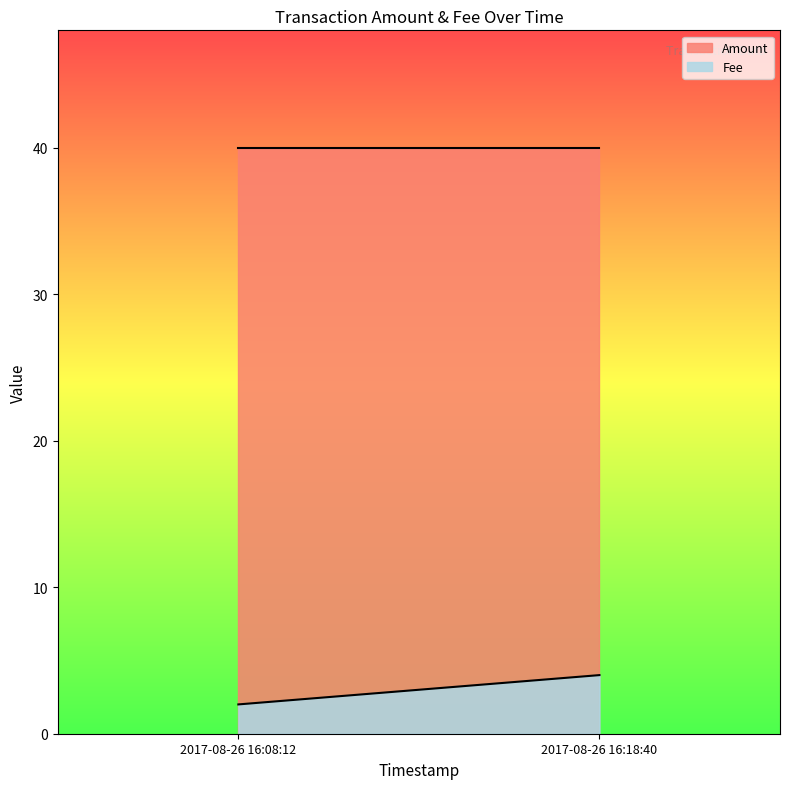

How many lines are shown in the chart?

2